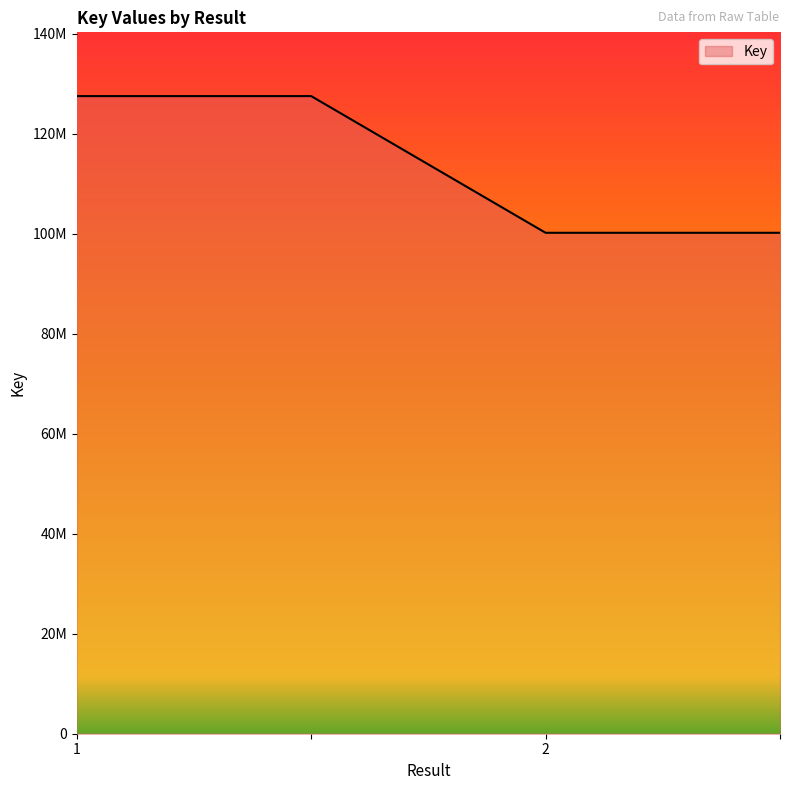

Does the chart have visible grid lines?

No